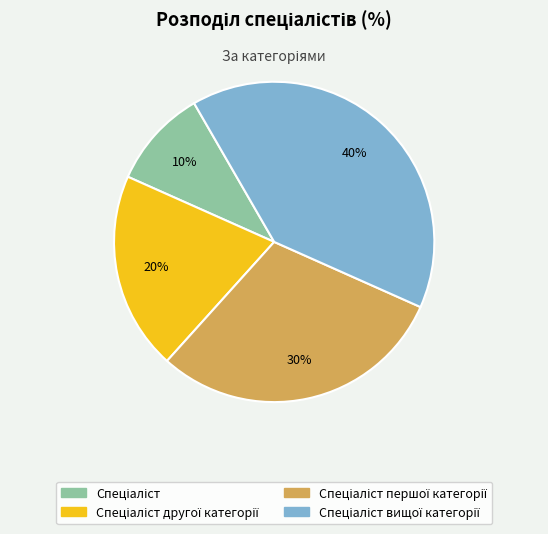

Is there a majority slice in this chart?

No